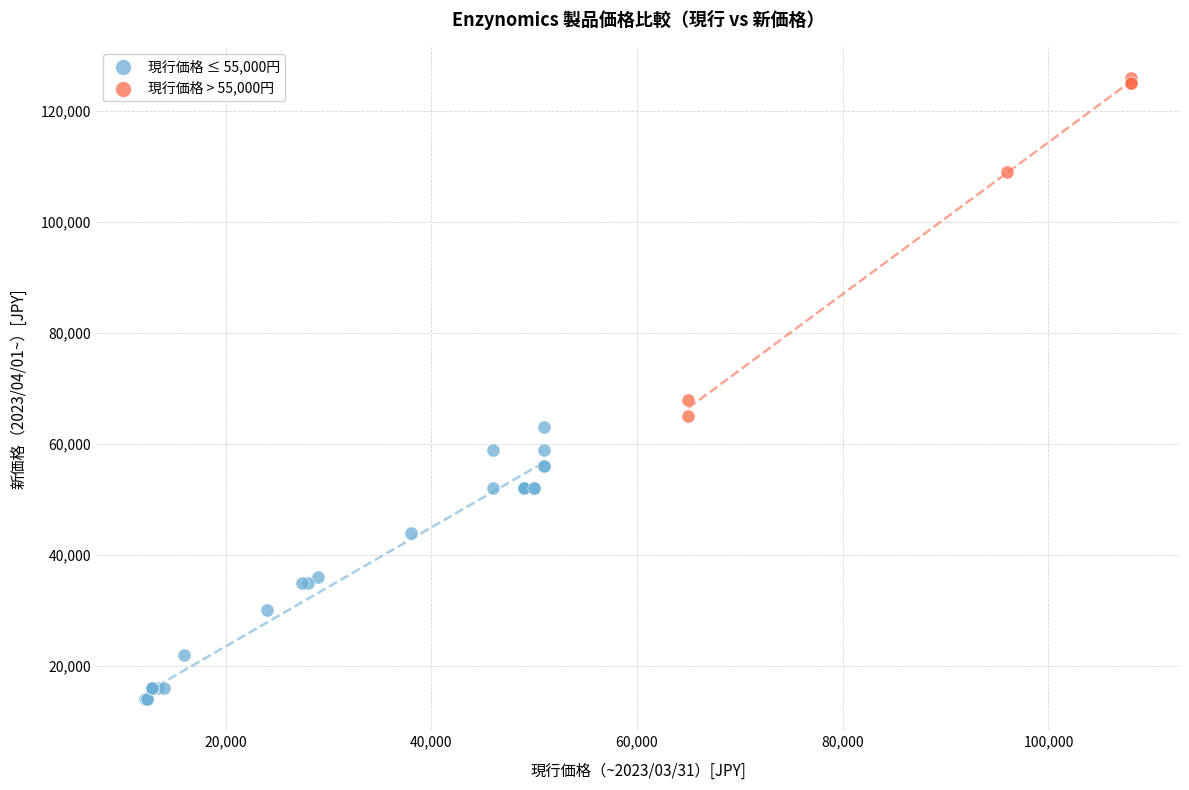

Which series contains the highest Y value?

現行価格 > 55,000円